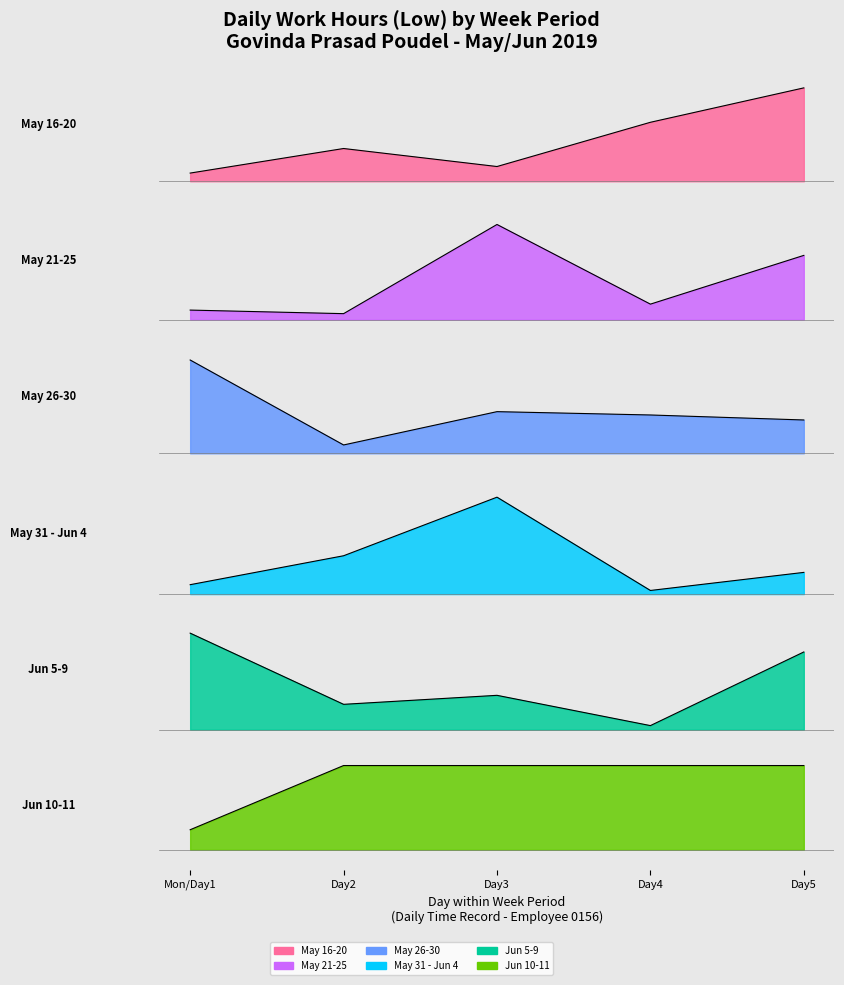

The May 31 - Jun 4 series shows 0.5 at Day 5. True or false?

False